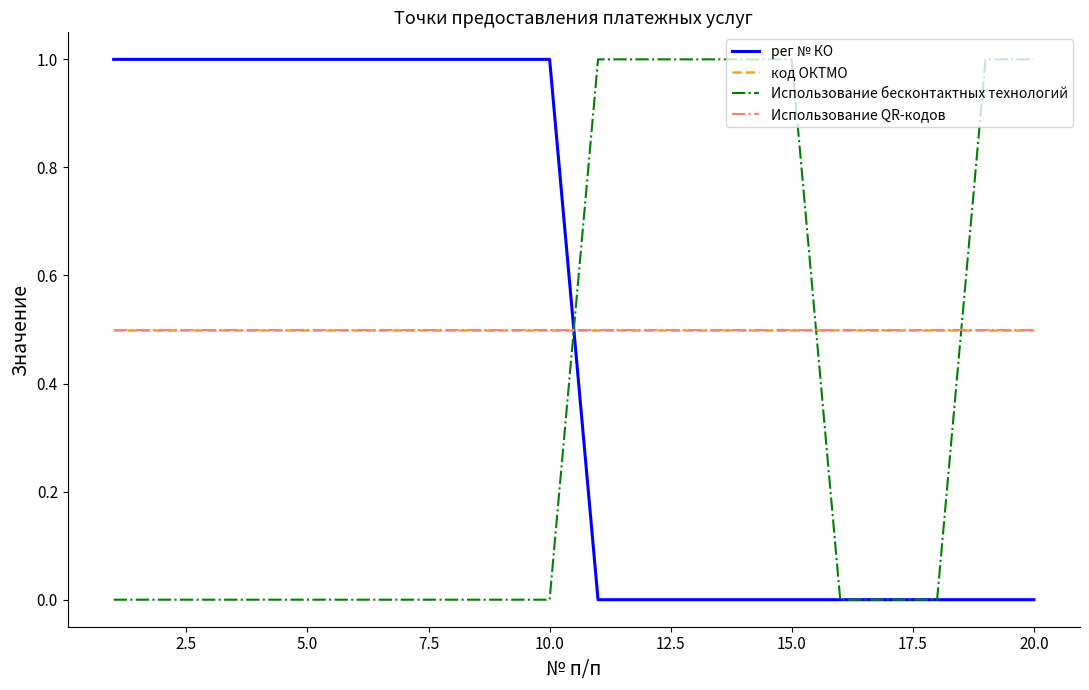

Reading left to right, extract all data points from this chart.

рег № КО: 1.0	1.0	1.0	1.0	1.0	1.0	1.0	1.0	1.0	1.0	0.0	0.0	0.0	0.0	0.0	0.0	0.0	0.0	0.0	0.0
код ОКТМО: 0.5	0.5	0.5	0.5	0.5	0.5	0.5	0.5	0.5	0.5	0.5	0.5	0.5	0.5	0.5	0.5	0.5	0.5	0.5	0.5
Использование бесконтактных технологий: 0.0	0.0	0.0	0.0	0.0	0.0	0.0	0.0	0.0	0.0	1.0	1.0	1.0	1.0	1.0	0.0	0.0	0.0	1.0	1.0
Использование QR-кодов: 0.5	0.5	0.5	0.5	0.5	0.5	0.5	0.5	0.5	0.5	0.5	0.5	0.5	0.5	0.5	0.5	0.5	0.5	0.5	0.5